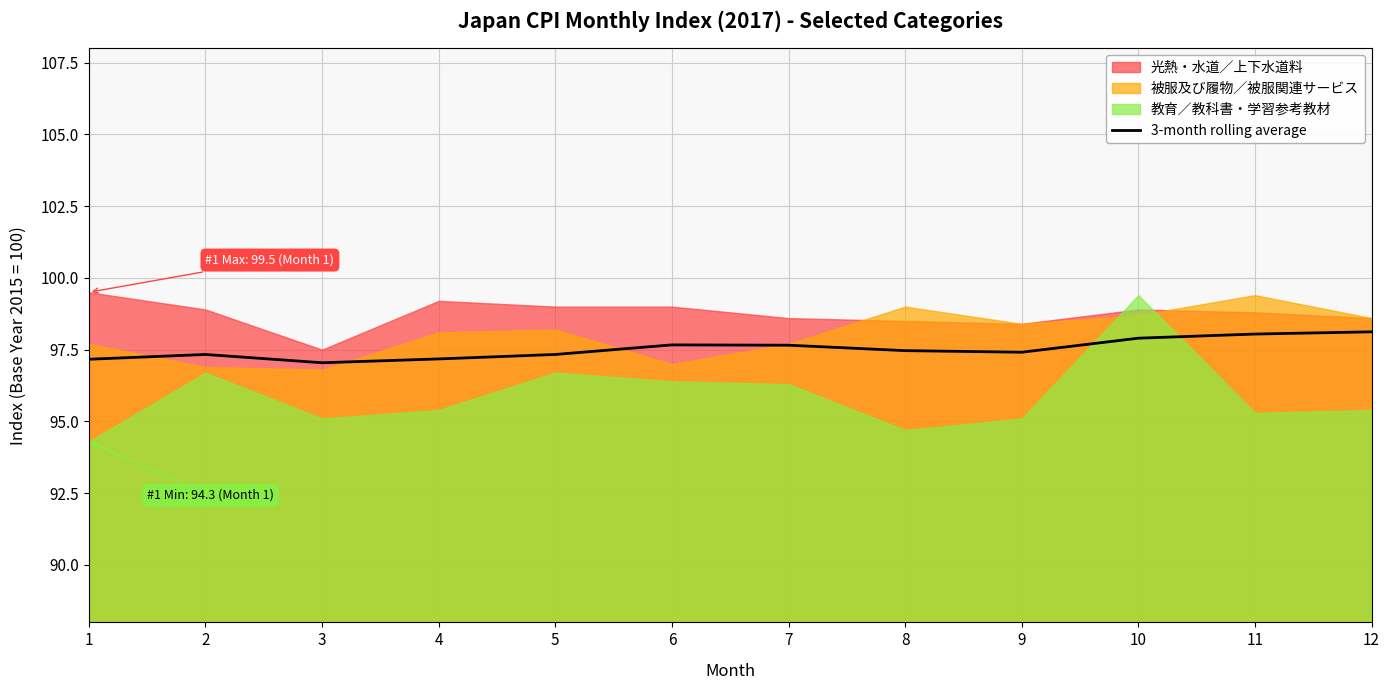

True or false: 3-month rolling average has a value of 163.1 at 5.

False